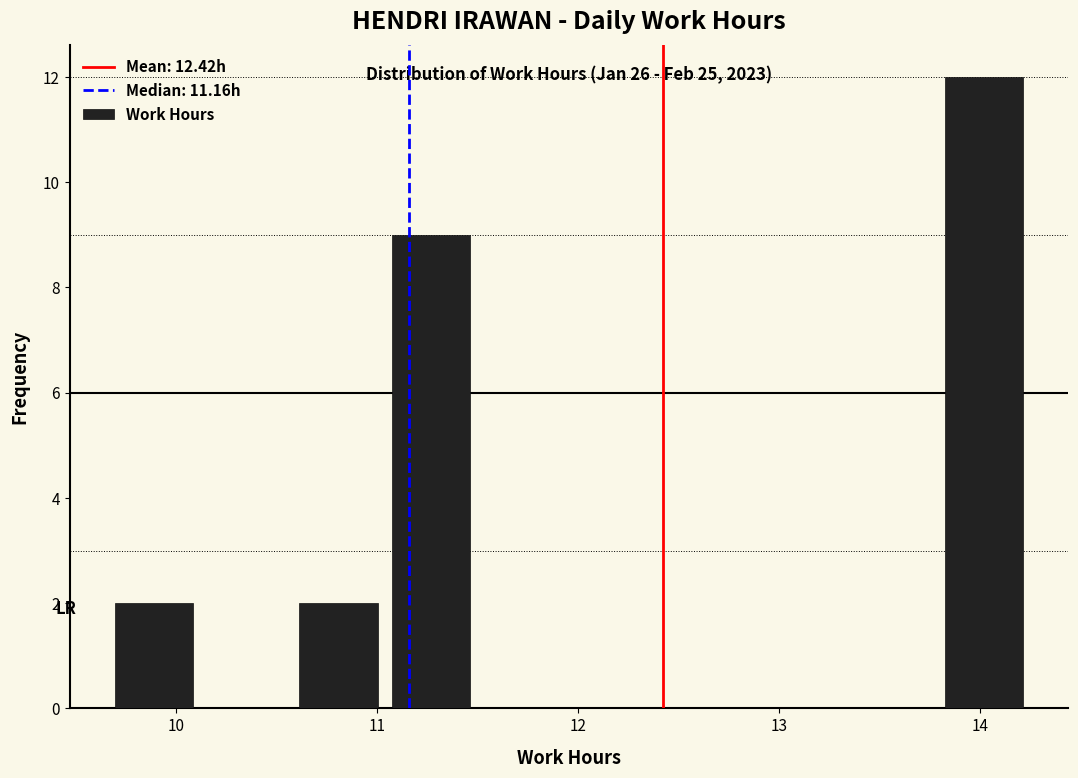

Over which range of the x-axis is the bar tallest?

13.8 to 14.3